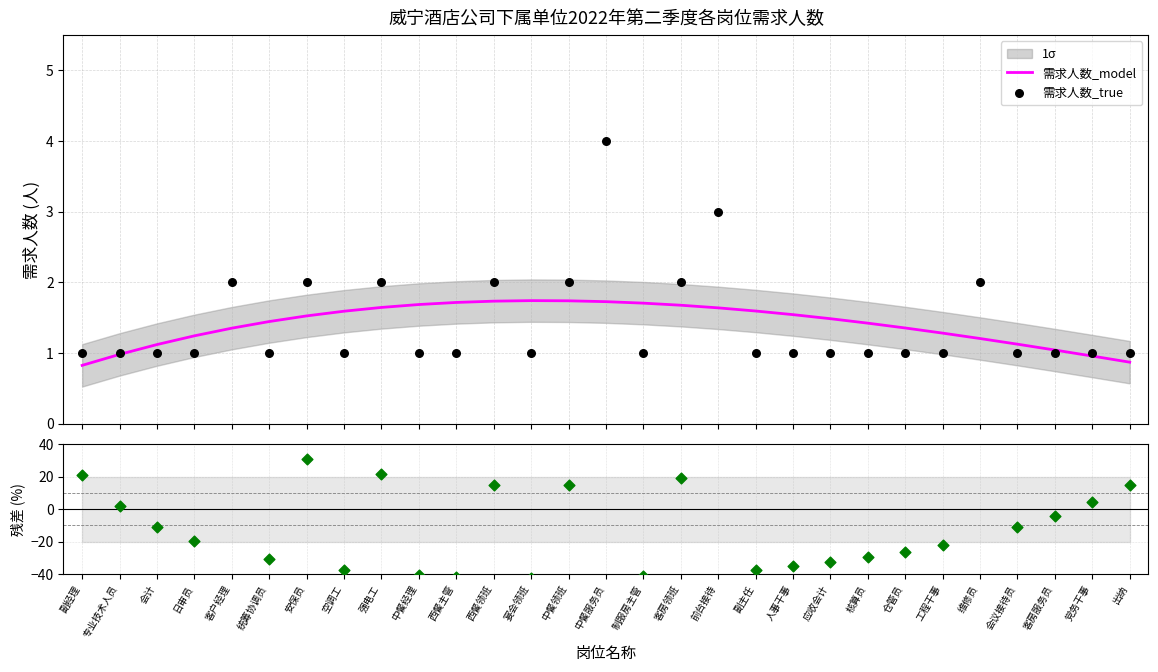

What is the minimum value for 需求人数_model?

0.8